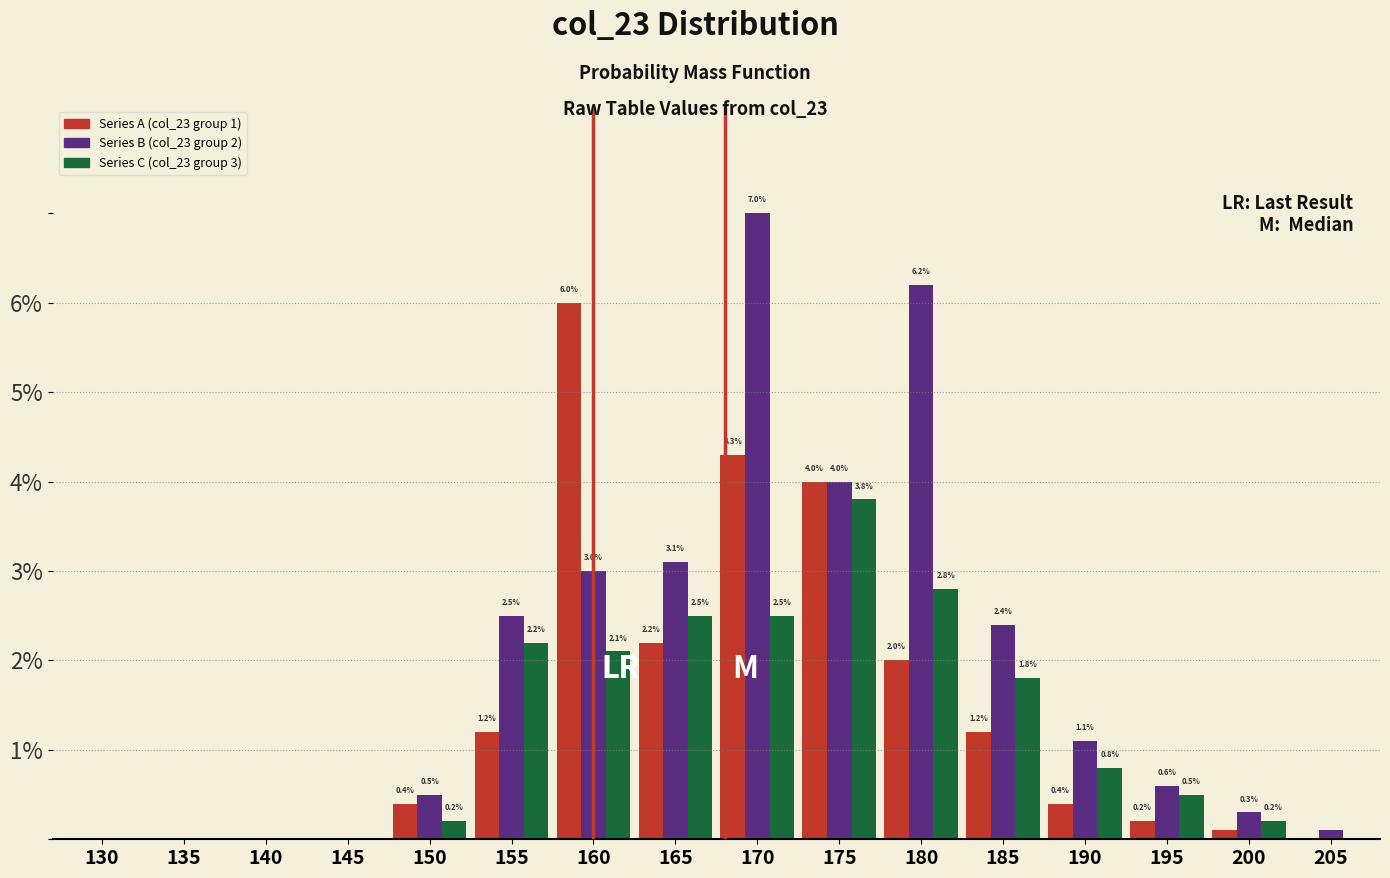

What are all the series names shown in the legend?

Series A (col_23 group 1), Series B (col_23 group 2), Series C (col_23 group 3)